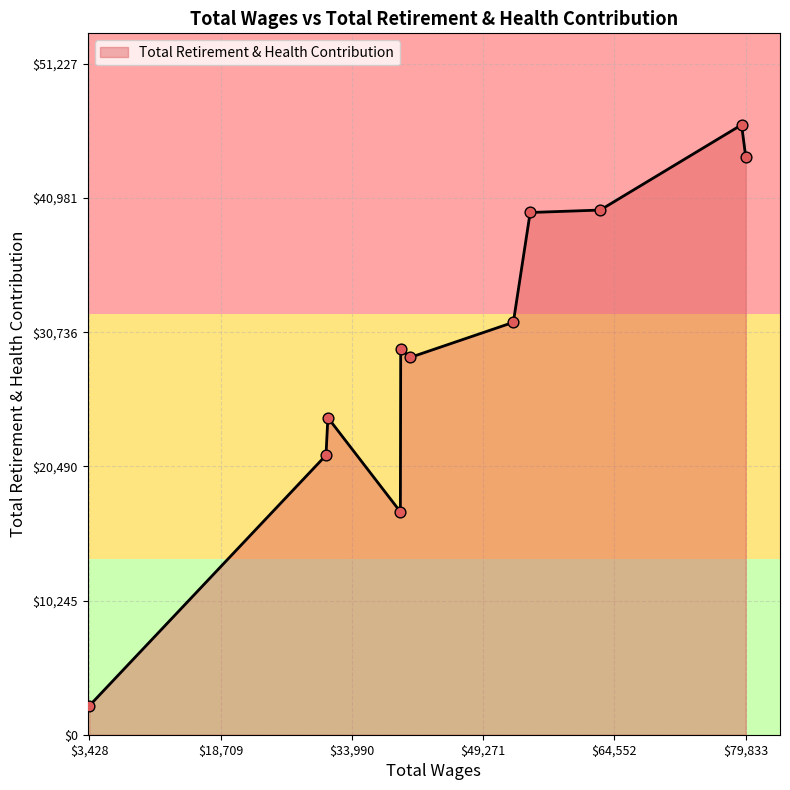

What is the maximum value shown in the chart?

46570